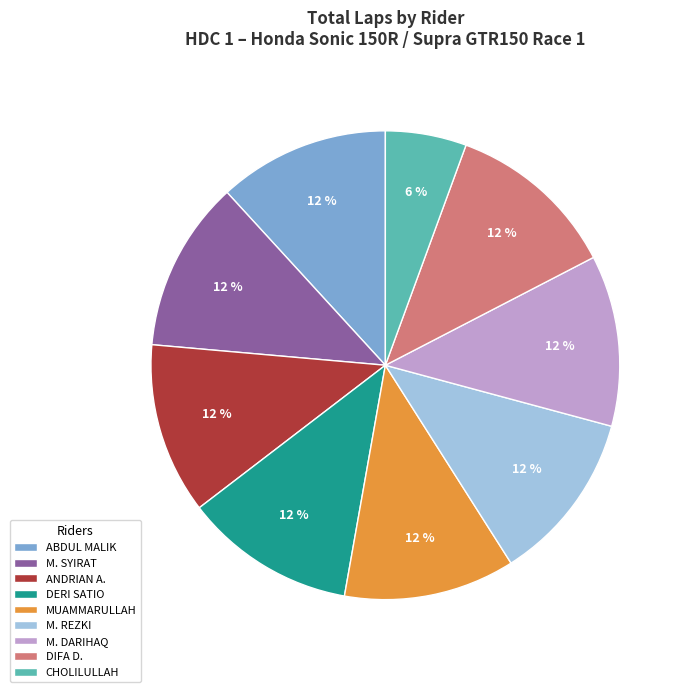

To the nearest percent, what is the difference between the largest and smallest slice percentages?

6%